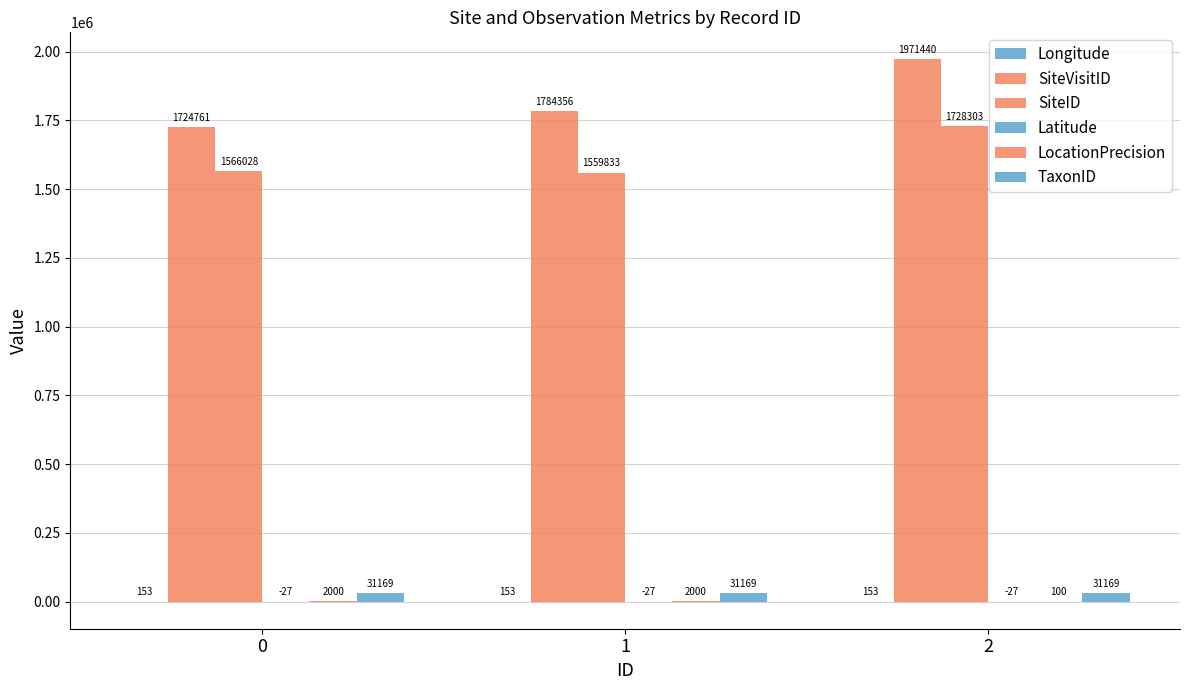

How many distinct data groups are displayed?

6